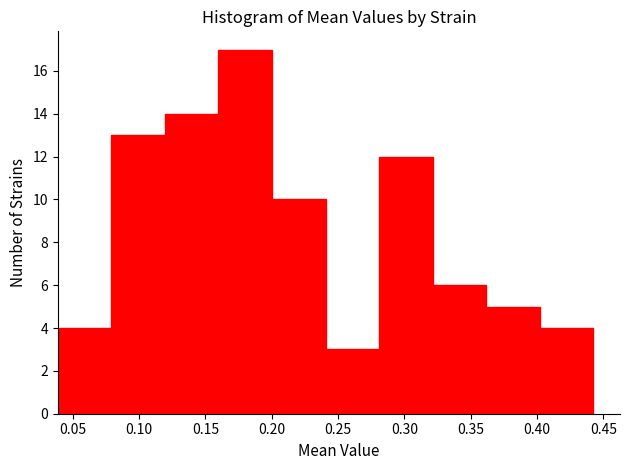

What is the height of the bar covering 0.40 to 0.44 on the x-axis? Neither the bar edges nor the heights are printed on the chart, so give them approximately, as read against the axes.

4